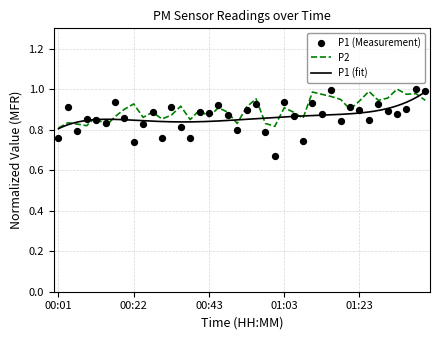

Which series has the widest spread of Y values?

P1